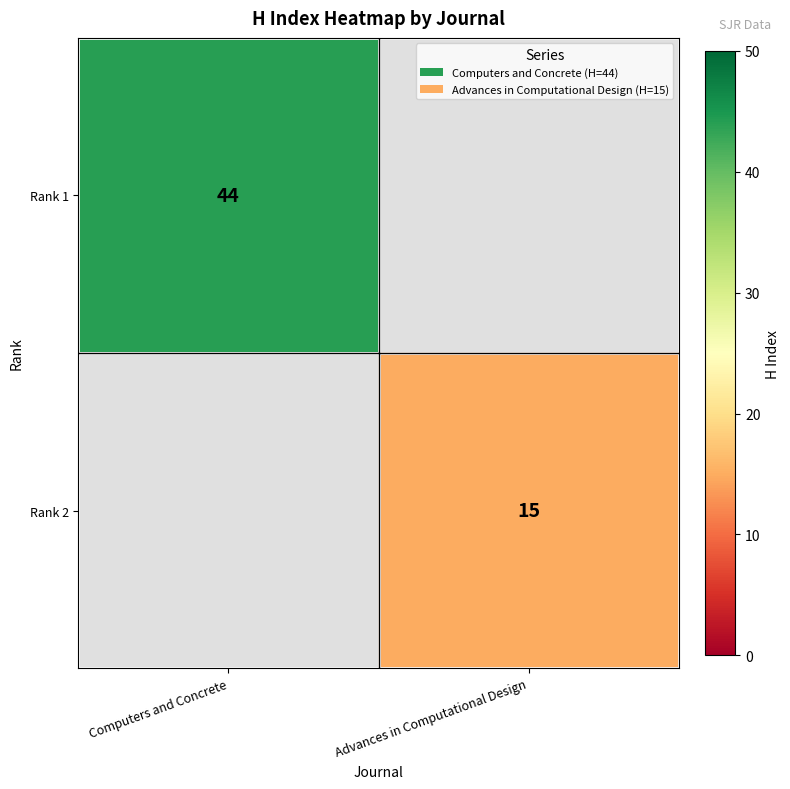

At how many categories does at least one series exceed 43?

1